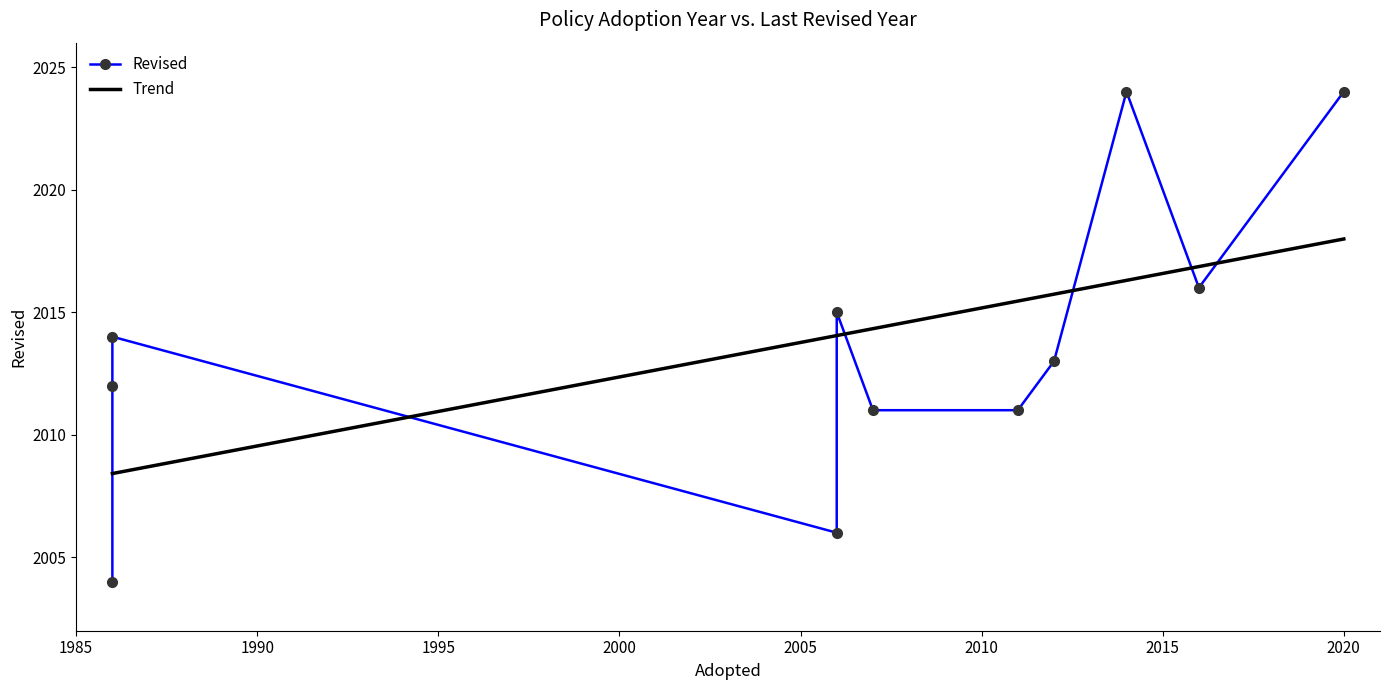

List the labels in order of value, largest first.

2014, 2020, 2016, 2006, 1986, 2012, 1986, 2007, 2011, 2006, 1986